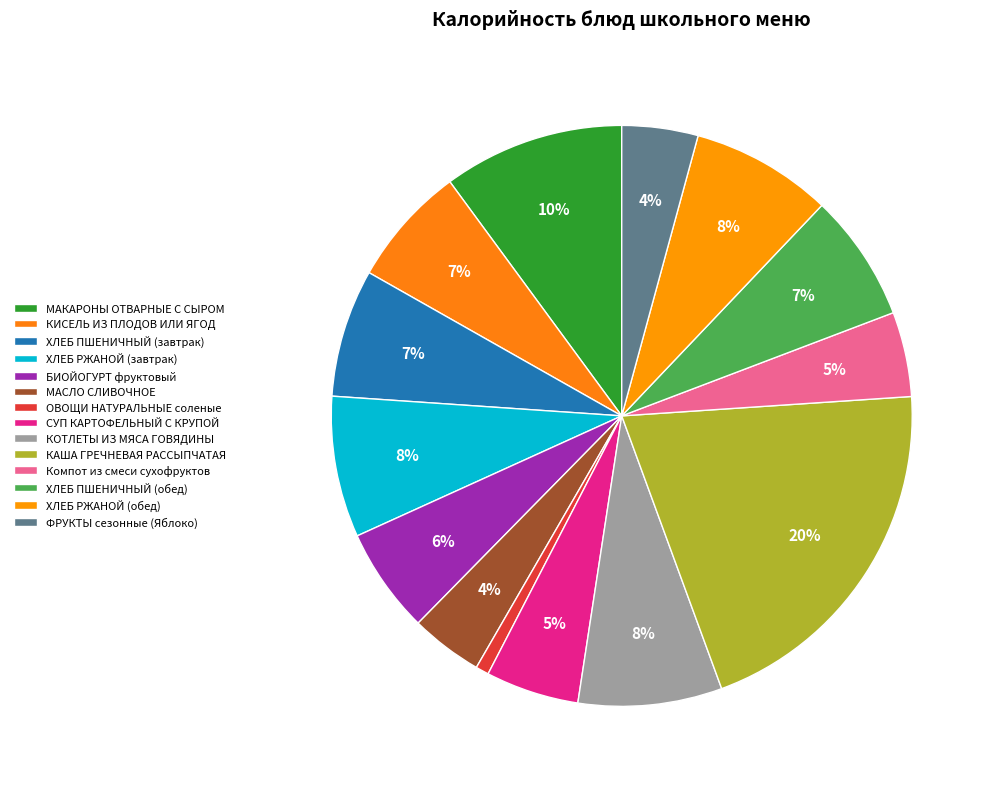

Rank the categories by value from highest to lowest.

КАША ГРЕЧНЕВАЯ РАССЫПЧАТАЯ, МАКАРОНЫ ОТВАРНЫЕ С СЫРОМ, КОТЛЕТЫ ИЗ МЯСА ГОВЯДИНЫ, ХЛЕБ РЖАНОЙ (завтрак), ХЛЕБ РЖАНОЙ (обед), ХЛЕБ ПШЕНИЧНЫЙ (завтрак), ХЛЕБ ПШЕНИЧНЫЙ (обед), КИСЕЛЬ ИЗ ПЛОДОВ ИЛИ ЯГОД, БИОЙОГУРТ фруктовый, СУП КАРТОФЕЛЬНЫЙ С КРУПОЙ, Компот из смеси сухофруктов, ФРУКТЫ сезонные (Яблоко), МАСЛО СЛИВОЧНОЕ, ОВОЩИ НАТУРАЛЬНЫЕ соленые